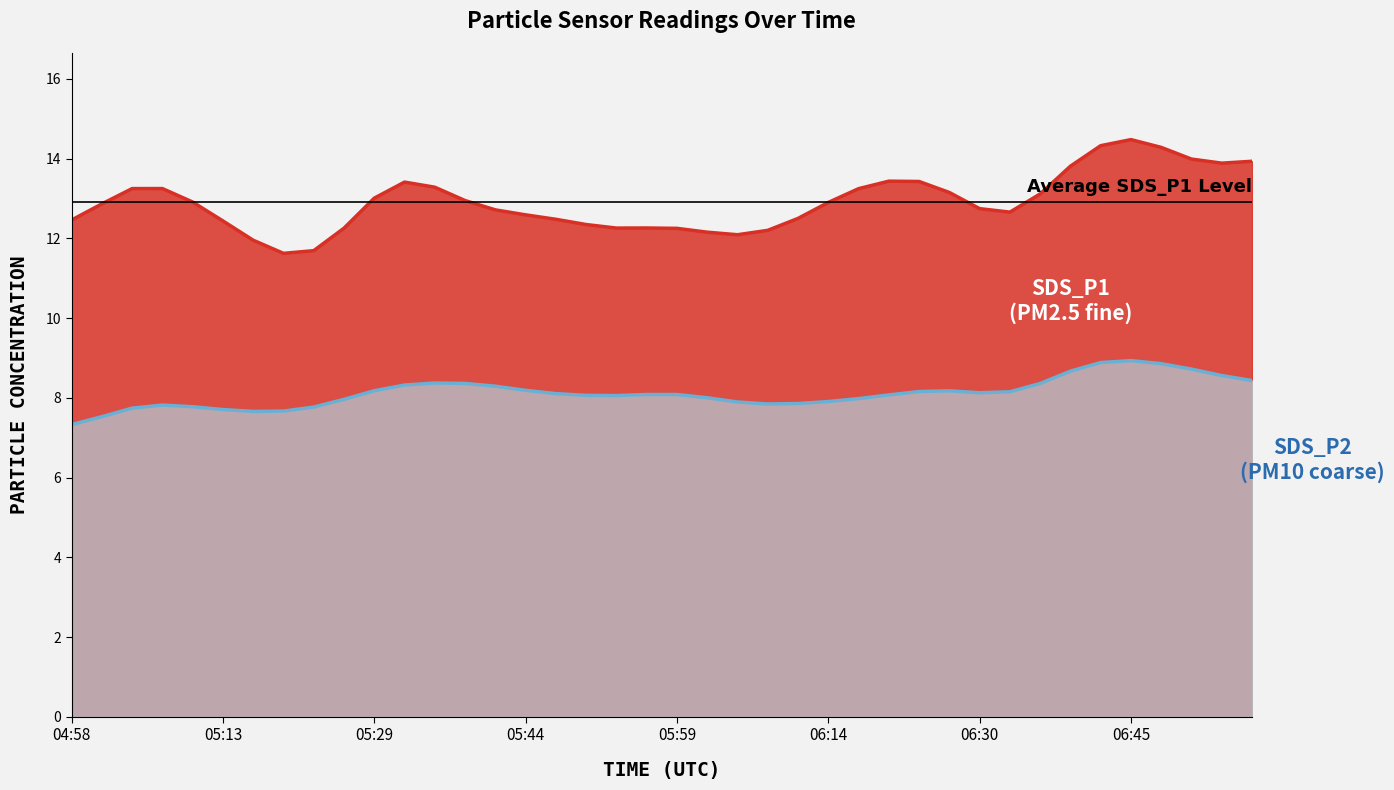

Which category has the lowest value across all series?

04:58